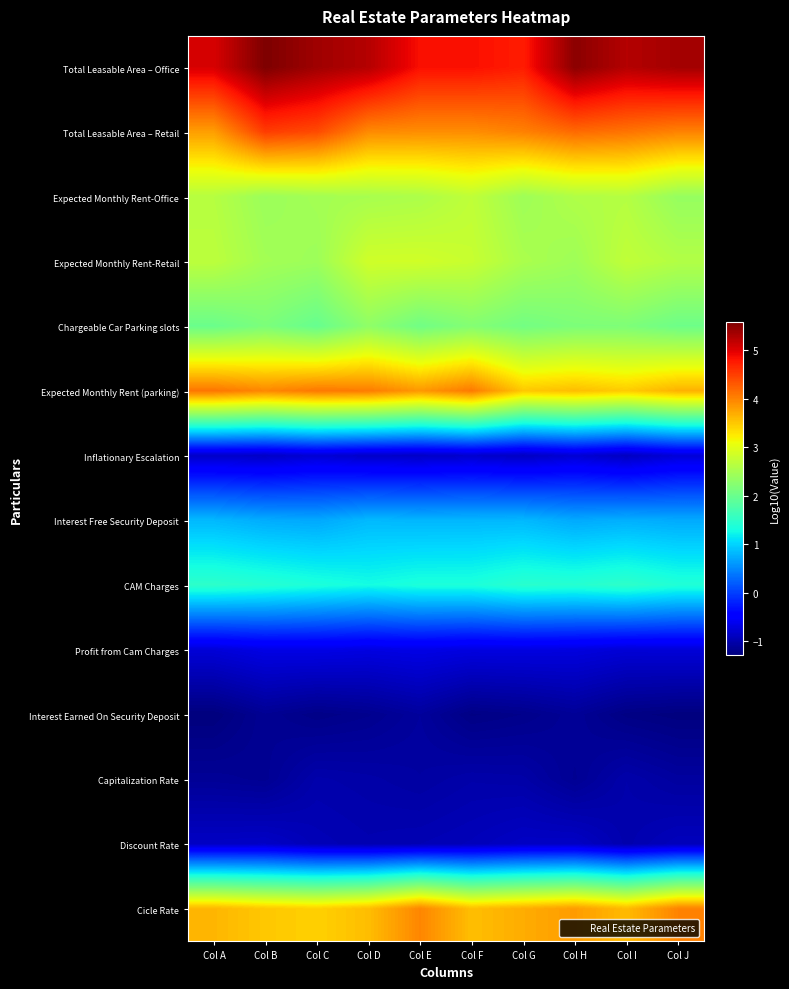

Which has a higher value, Col A or Col H?

Col H